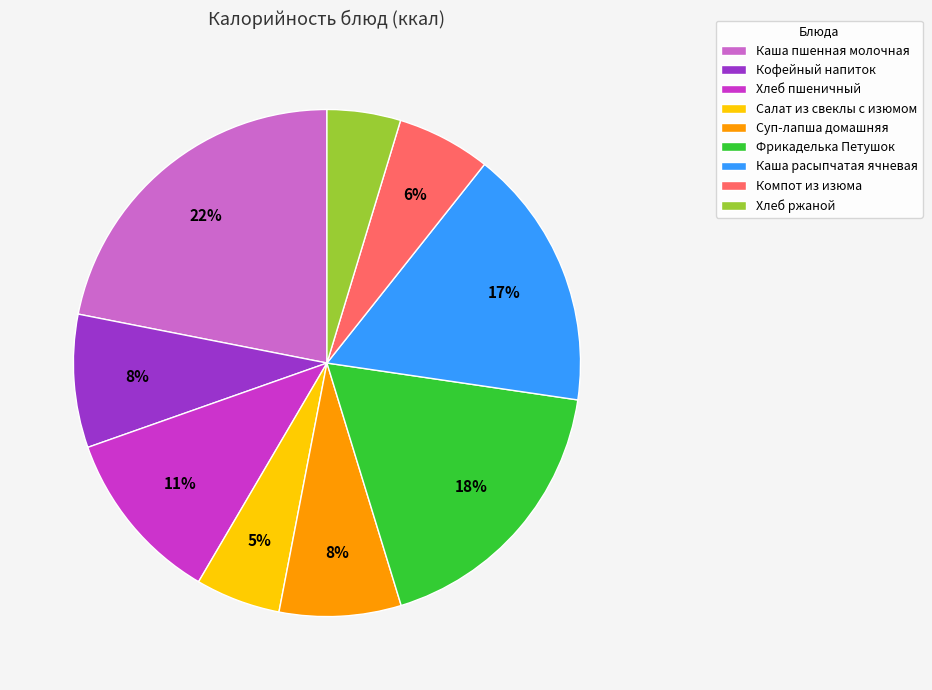

Does any single category account for the majority?

No